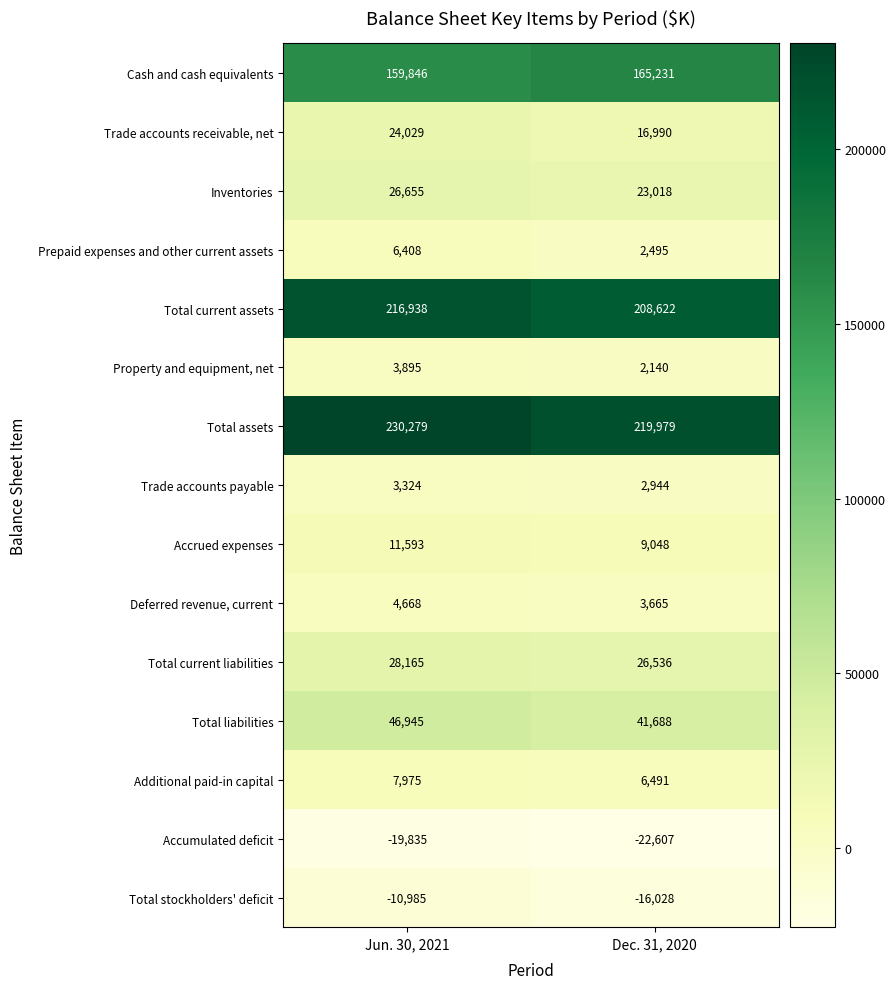

Which series has the widest spread of values?

Total assets